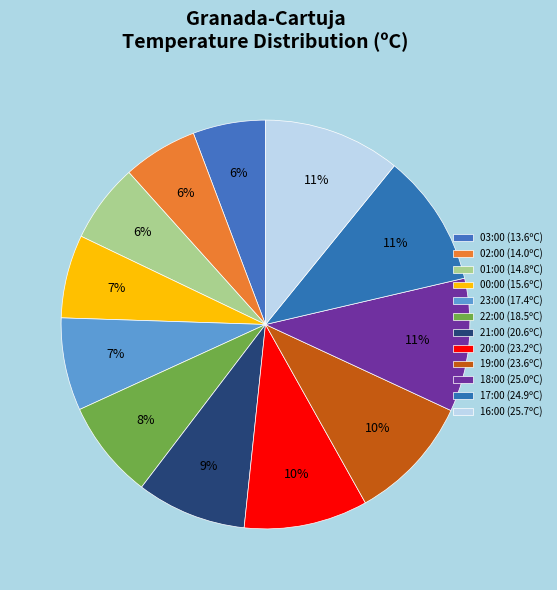

Count the number of slices in the pie.

12